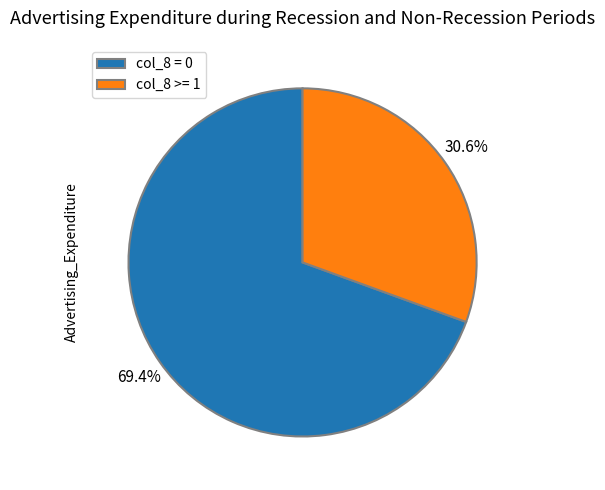

Between col_8 >= 1 and col_8 = 0, which is larger?

col_8 = 0